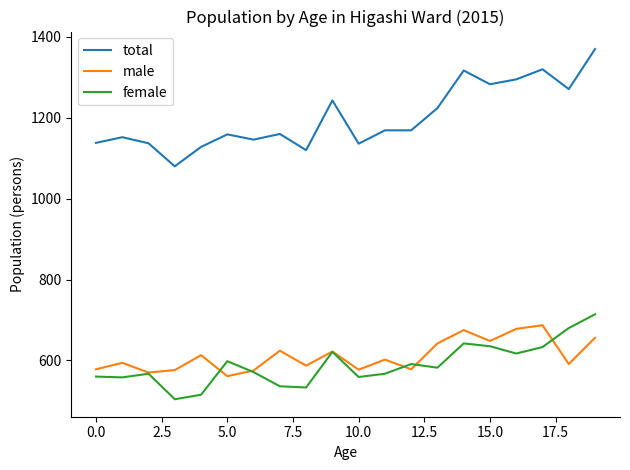

True or false: female and total intersect in this chart.

False